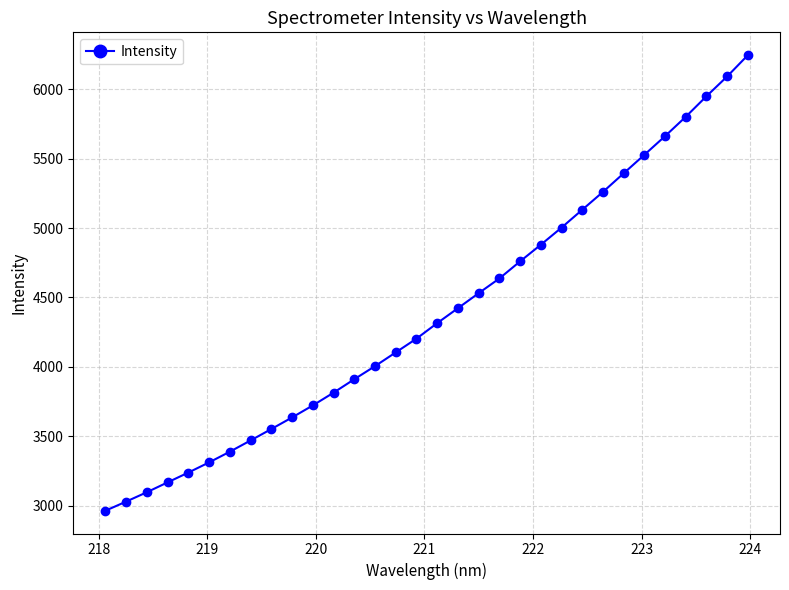

What is the value of the 27th point from the left?

5527.5